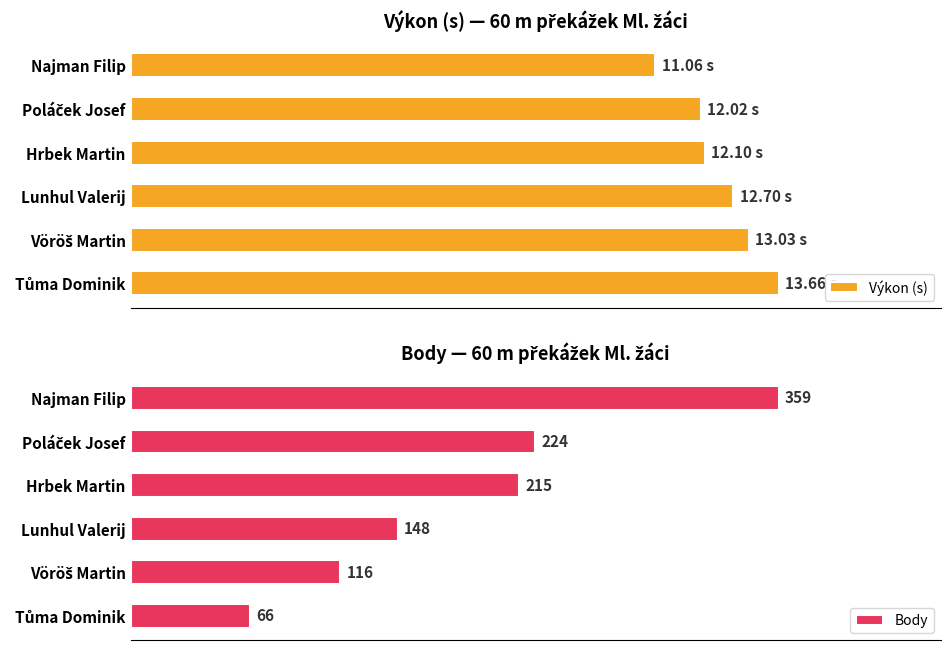

Which category has the highest value in the Body series?

Najman Filip